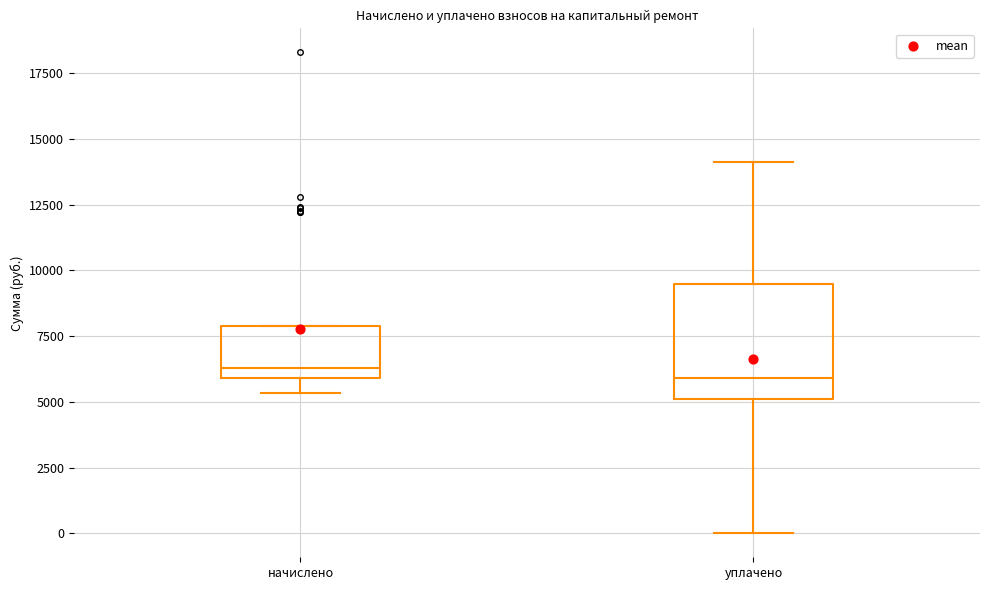

Where is the upper edge of the box for начислено on the y-axis? The values are not printed on the chart, so give them approximately, as read against the axis.

8000